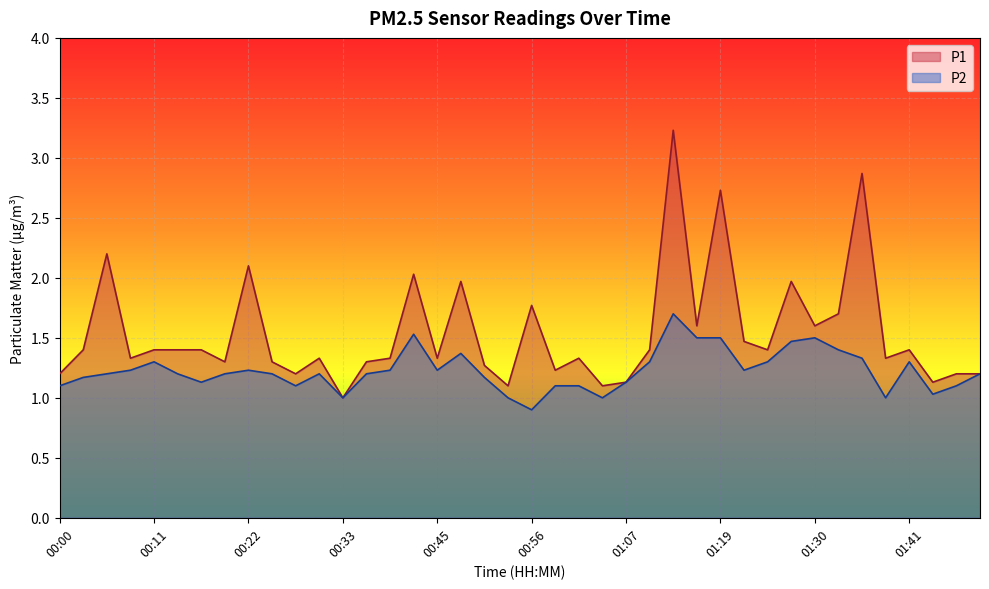

The value of P2 at 00:28 is 1.1. True or false?

True